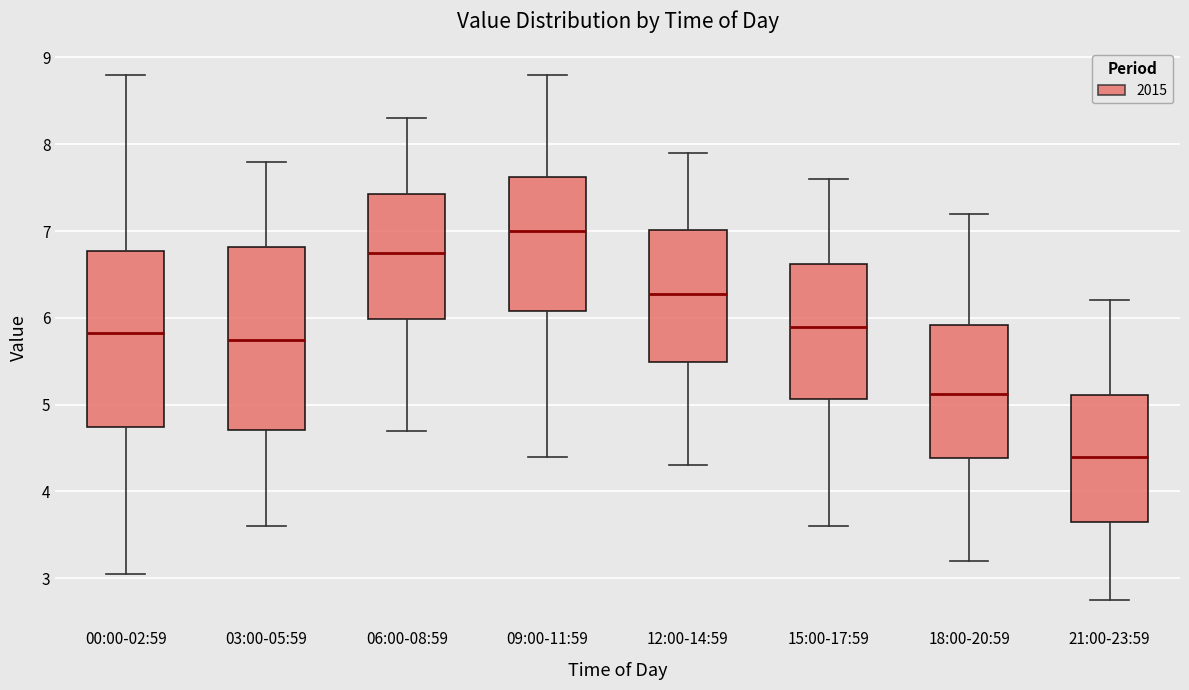

Where does the median line of the box for 03:00-05:59 sit on the y-axis? The values are not printed on the chart, so give them approximately, as read against the axis.

5.8